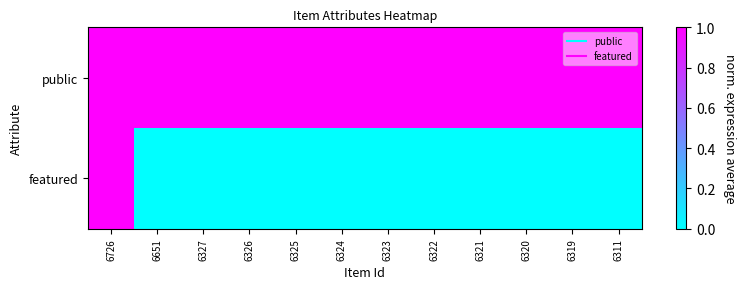

How many data points does each series have?

12